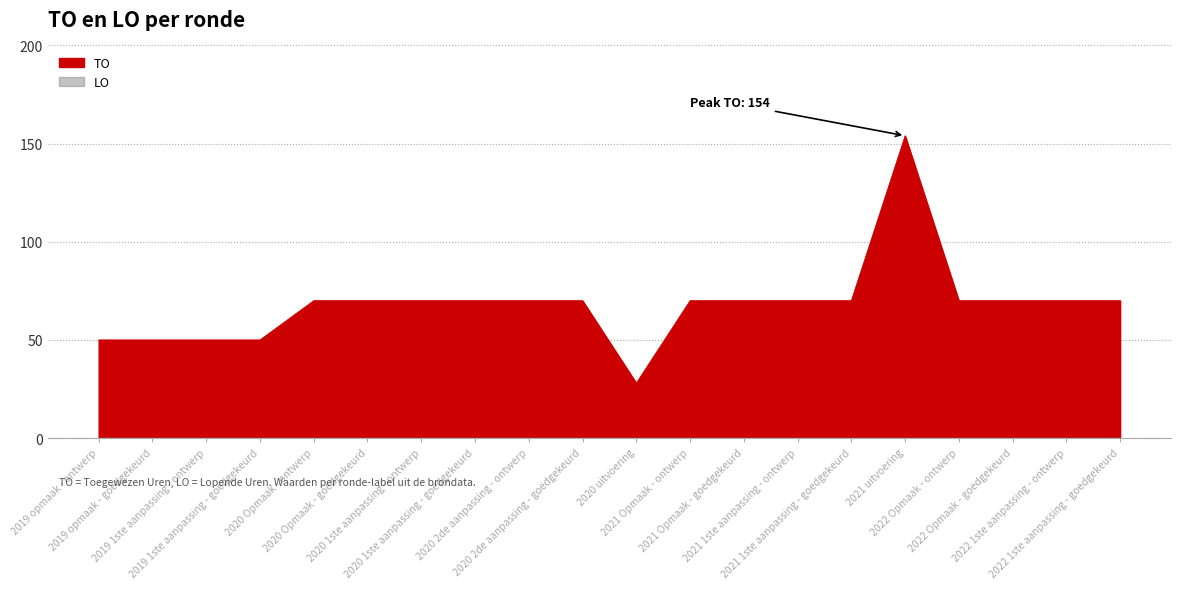

How many data points are less than 70?

5